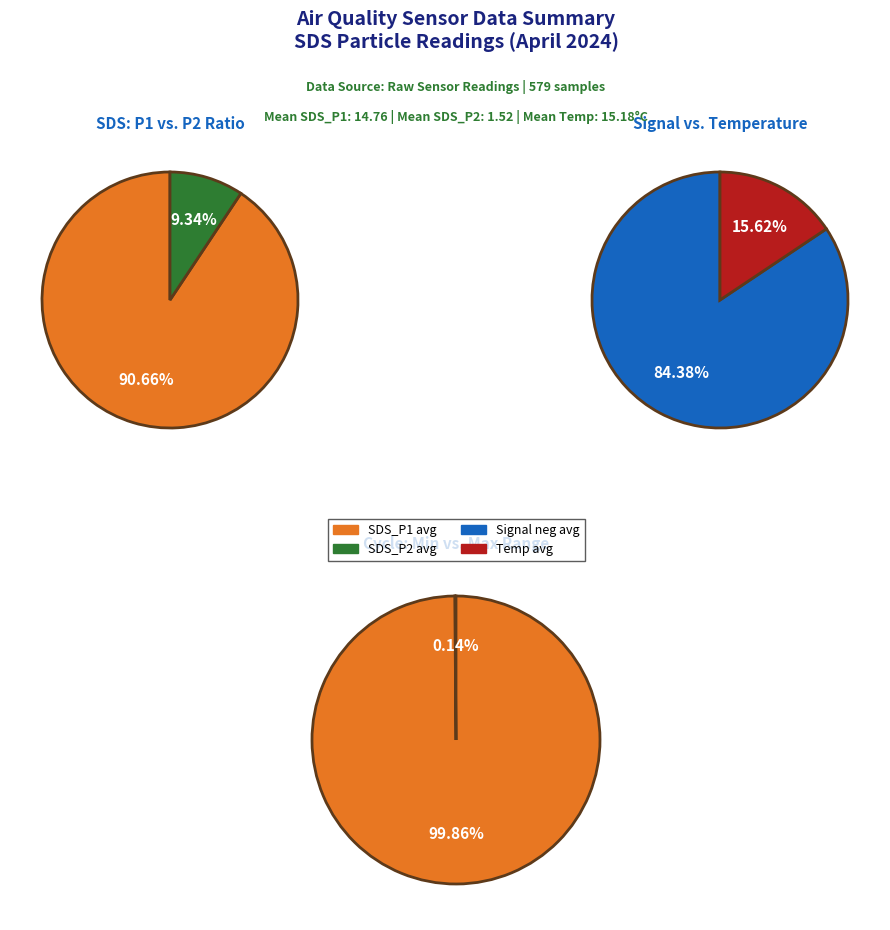

Is there a majority slice in this chart?

Yes